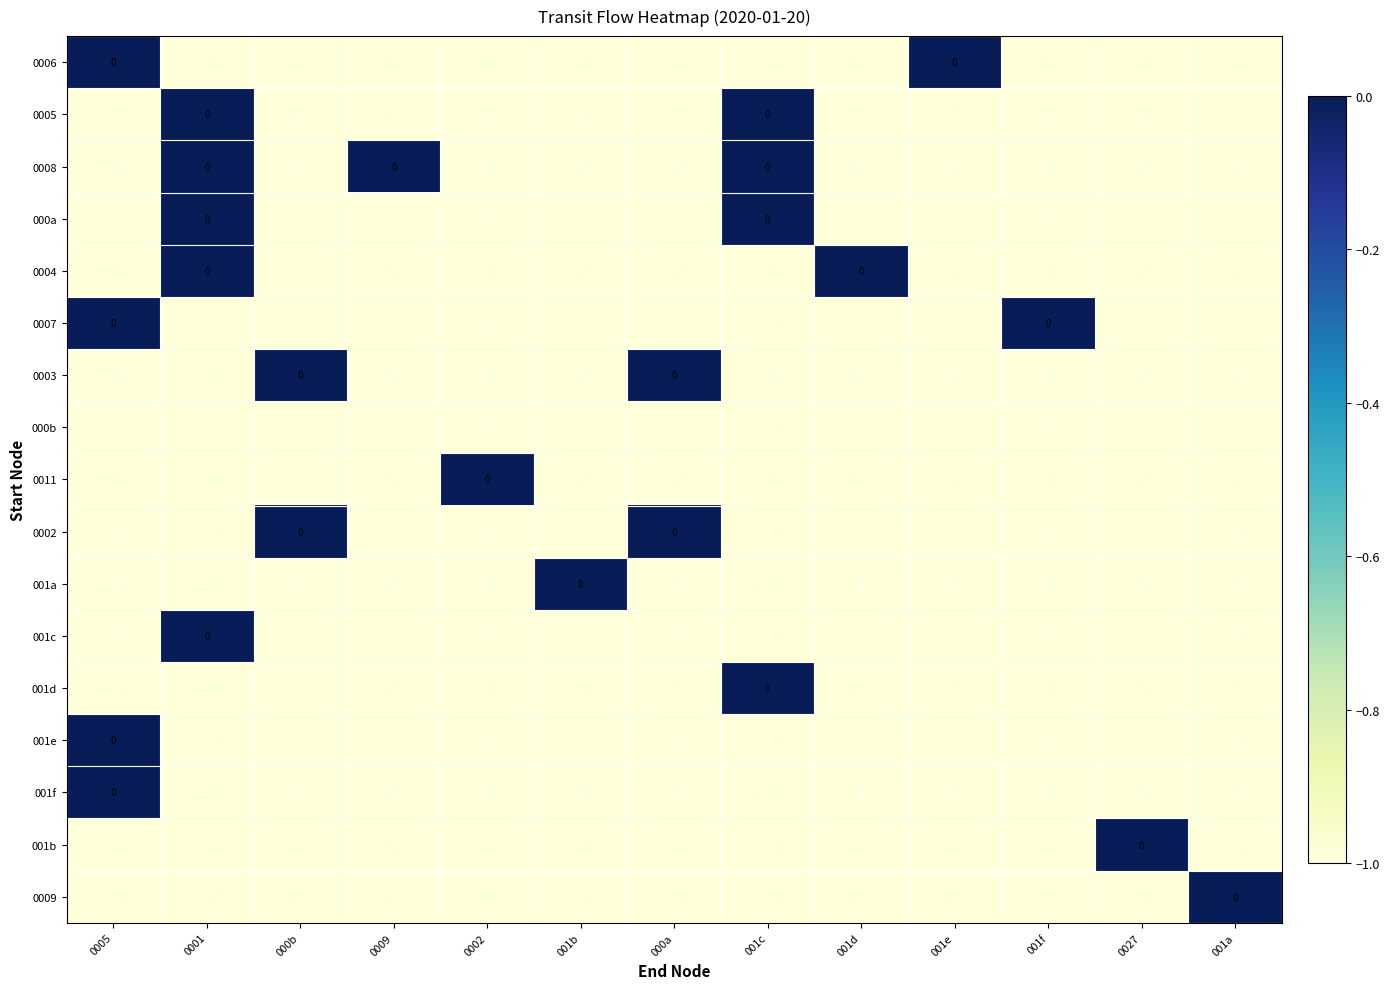

The 0004 series shows -1 at 001e. True or false?

True